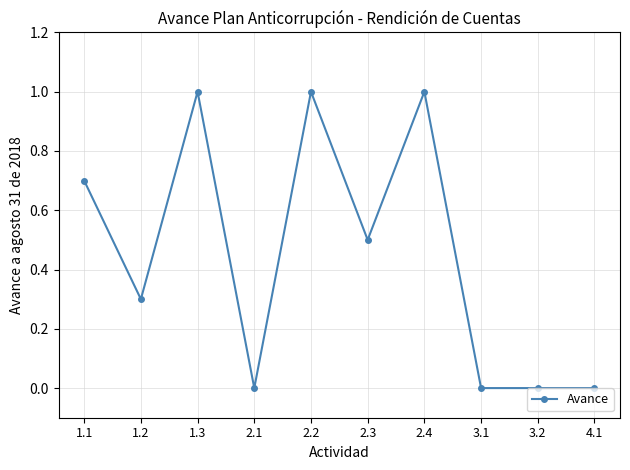

How many categories are shown in the chart?

10